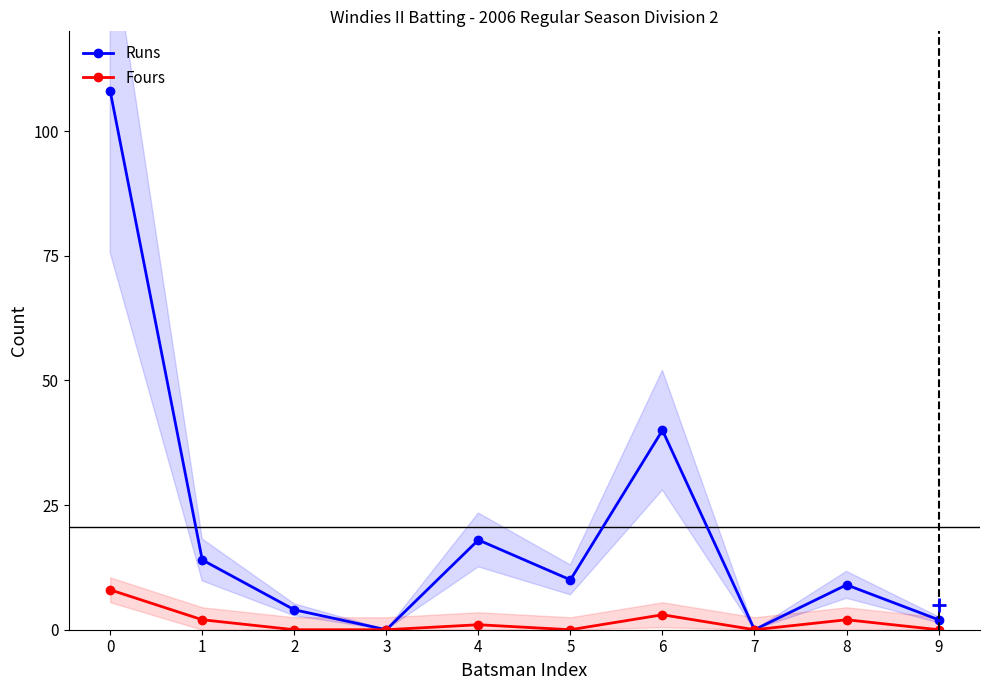

True or false: Fours and Runs intersect in this chart.

False